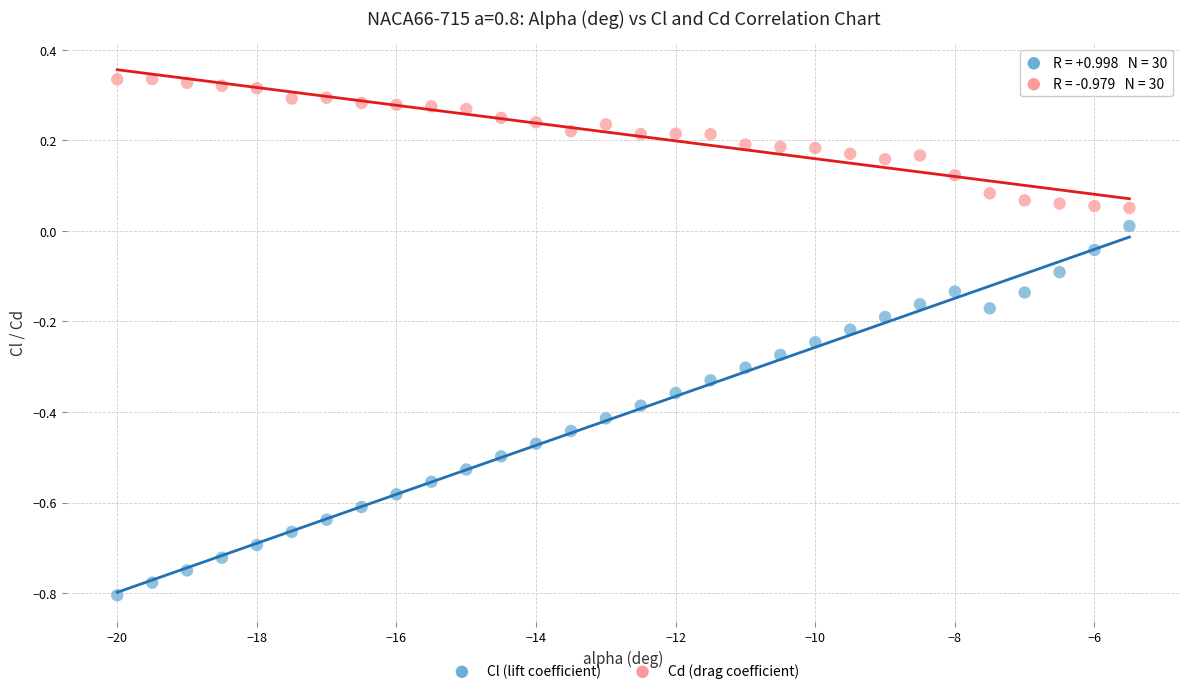

Which series contains the highest Y value?

Cd (drag coefficient)